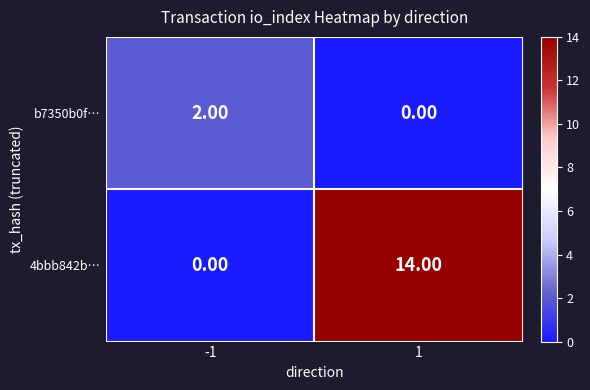

What is the total value across all series at 1?

14